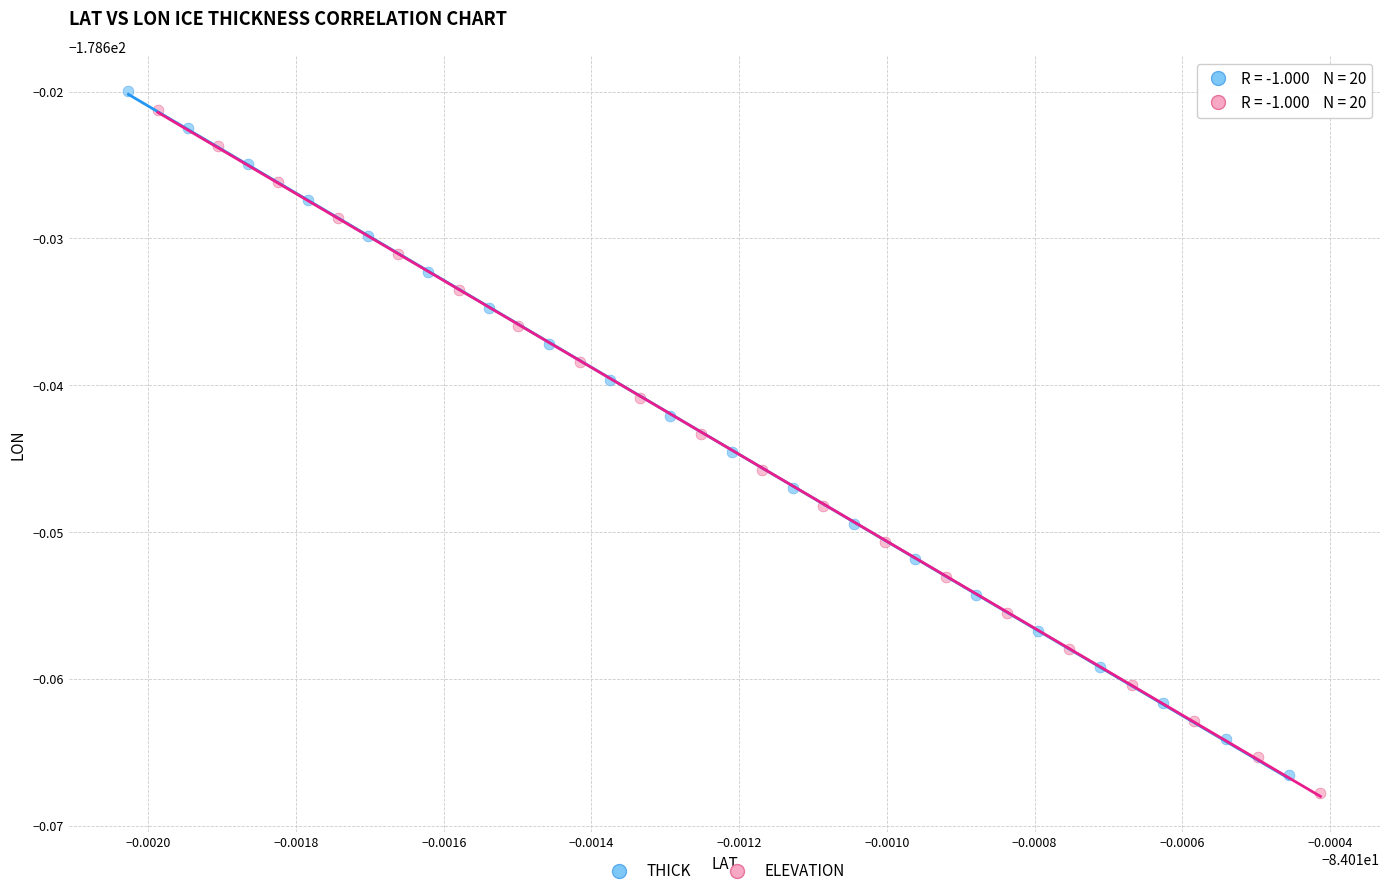

Which series has the largest Y range (max minus min)?

THICK